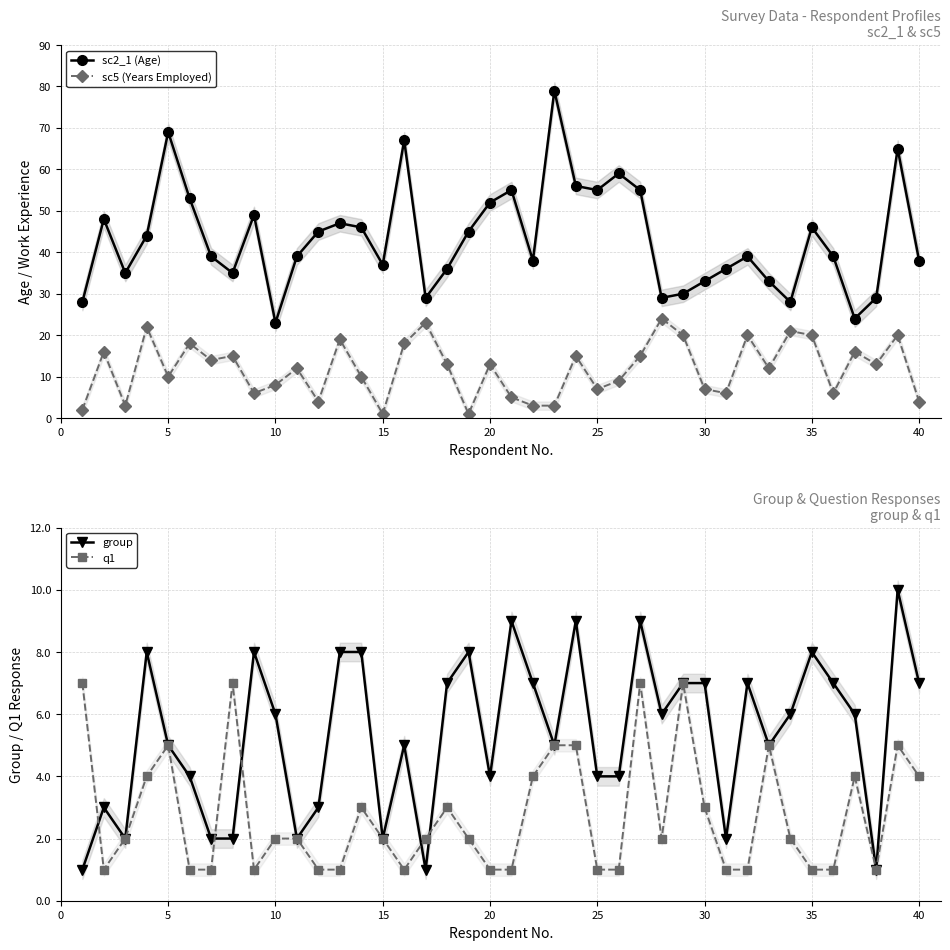

True or false: q1 has more than 0 interior local peaks.

True